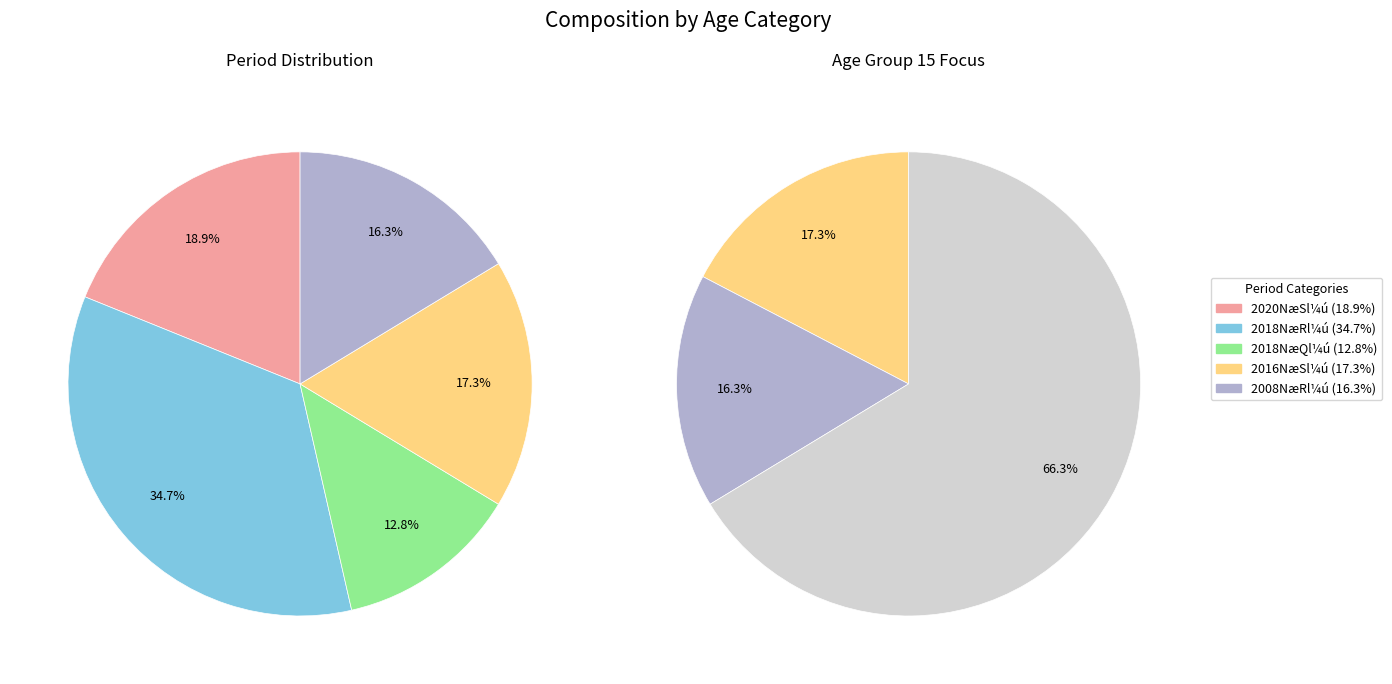

How many segments does this pie chart have?

5